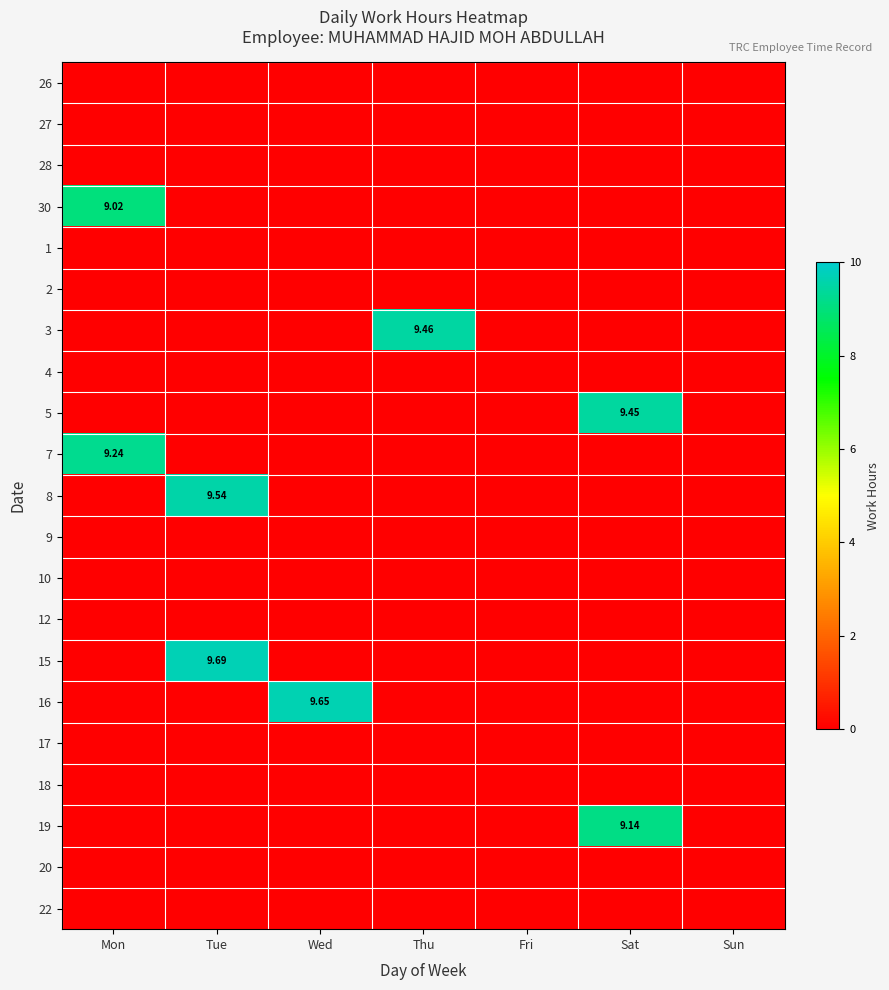

Is it true that 16 equals -5.8 at Sat?

False